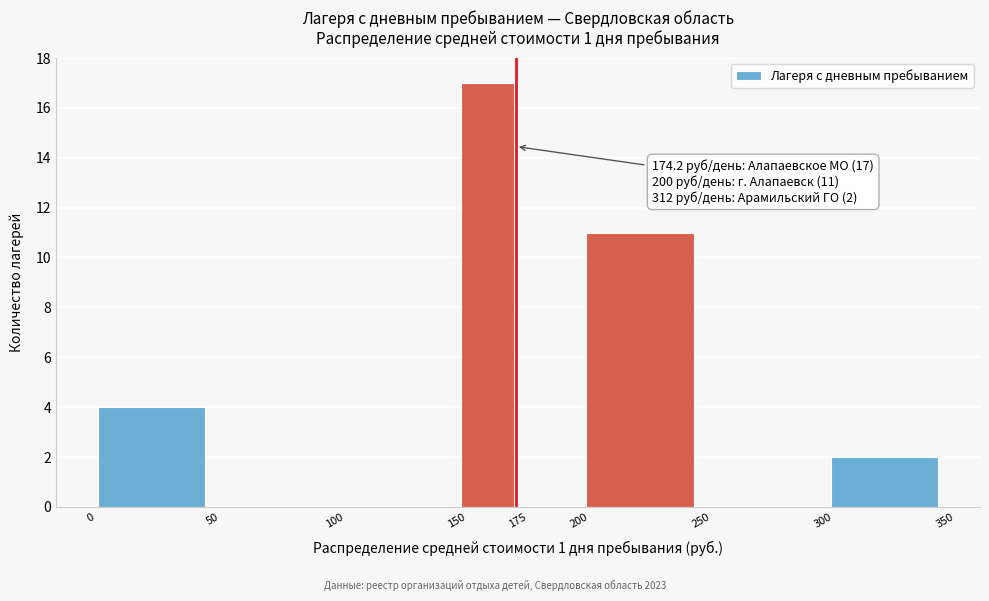

Which range on the x-axis has the tallest bar?

150 to 175